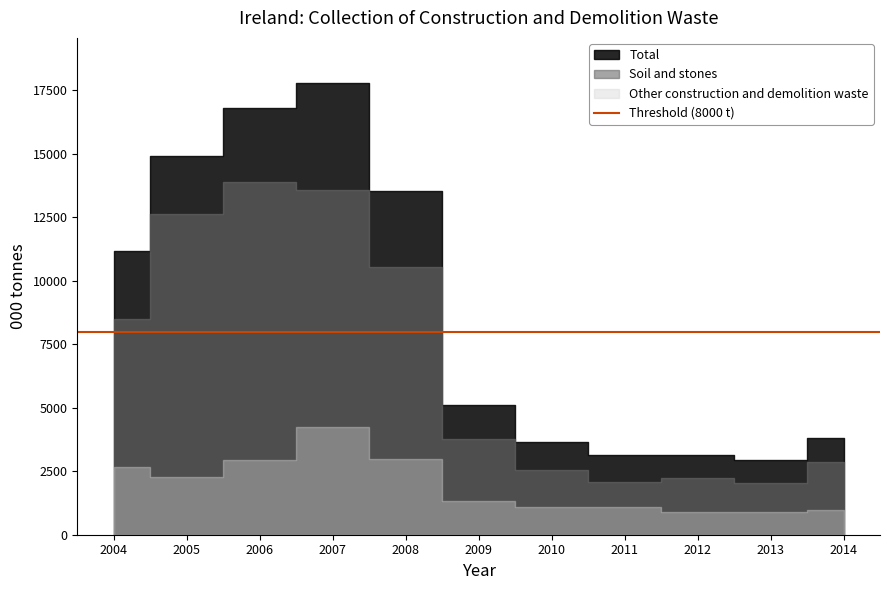

At which category does Total reach its first local valley?

2013